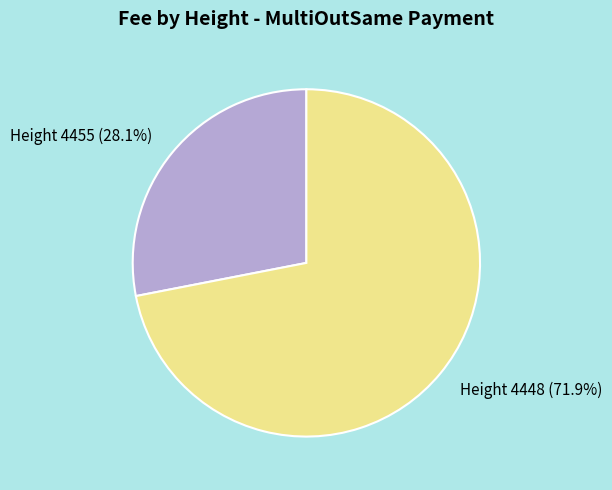

Is there a majority slice in this chart?

Yes